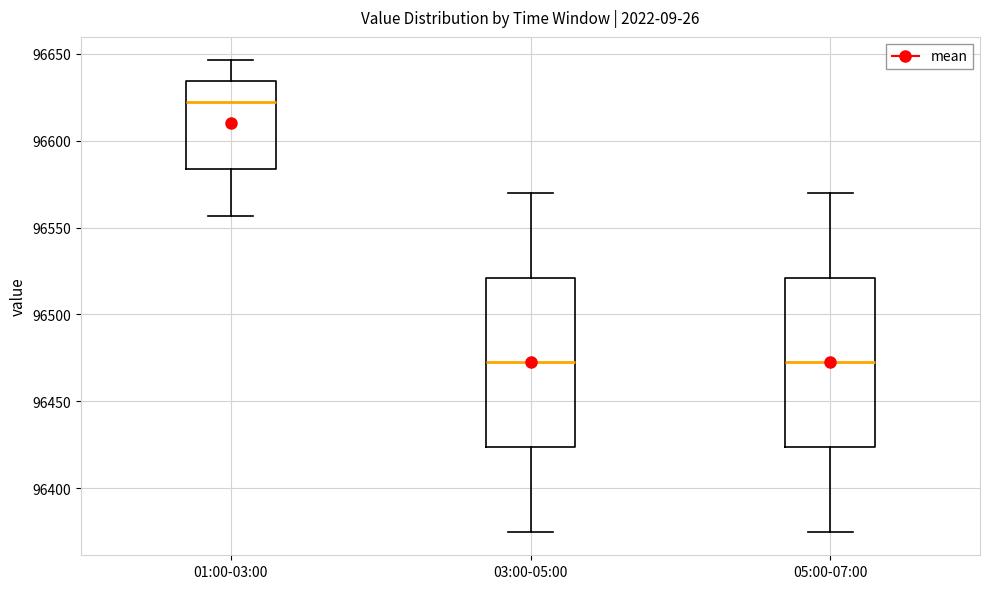

Reading left to right, transcribe this box plot: for each box, give where its median line is, the range the box spans, and where its two whiskers end, as read against the y-axis. The values are not printed on the chart, so give them approximately, as read against the axis.

01:00-03:00: median 96620, box 96585 to 96635, whiskers 96555 to 96645
03:00-05:00: median 96475, box 96425 to 96520, whiskers 96375 to 96570
05:00-07:00: median 96475, box 96425 to 96520, whiskers 96375 to 96570